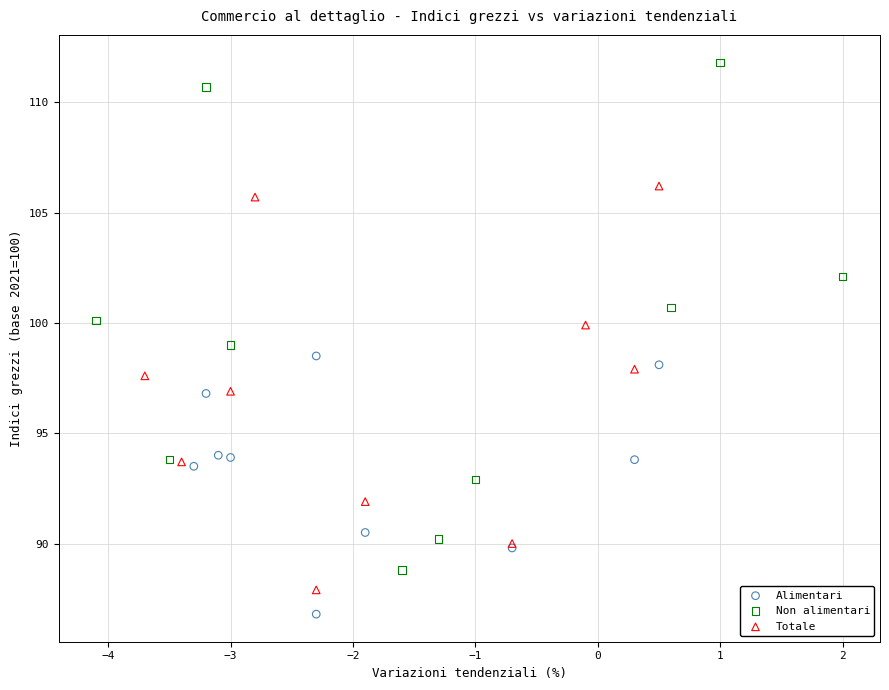

Which series has the largest Y range (max minus min)?

Non alimentari